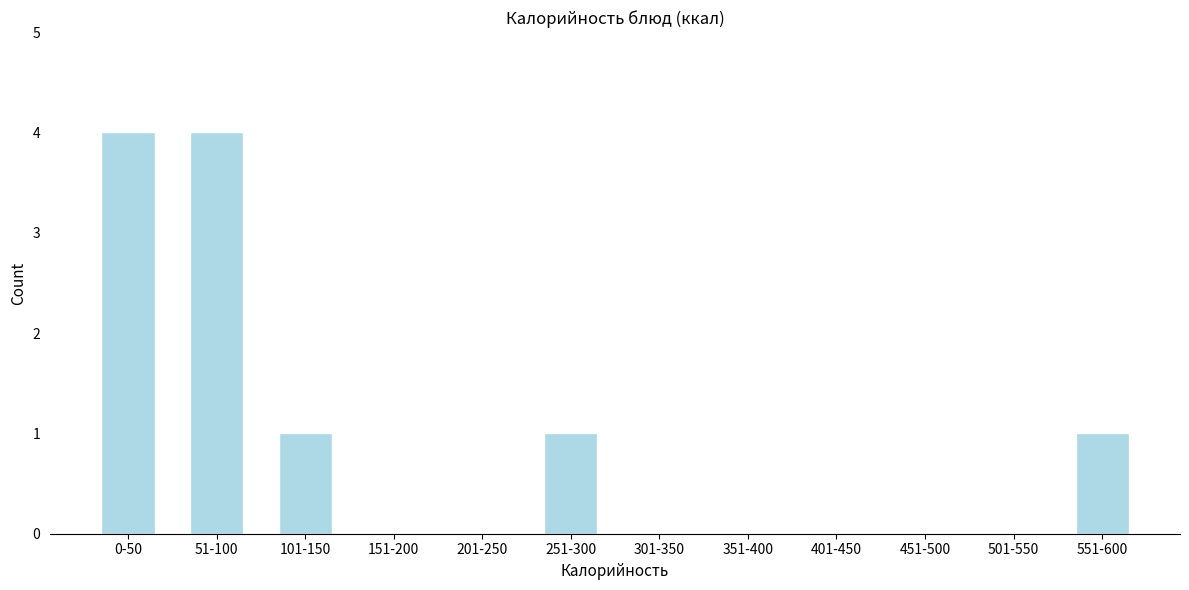

Reading left to right, extract all data points from this chart.

0-50=4	51-100=4	101-150=1	151-200=0	201-250=0	251-300=1	301-350=0	351-400=0	401-450=0	451-500=0	501-550=0	551-600=1